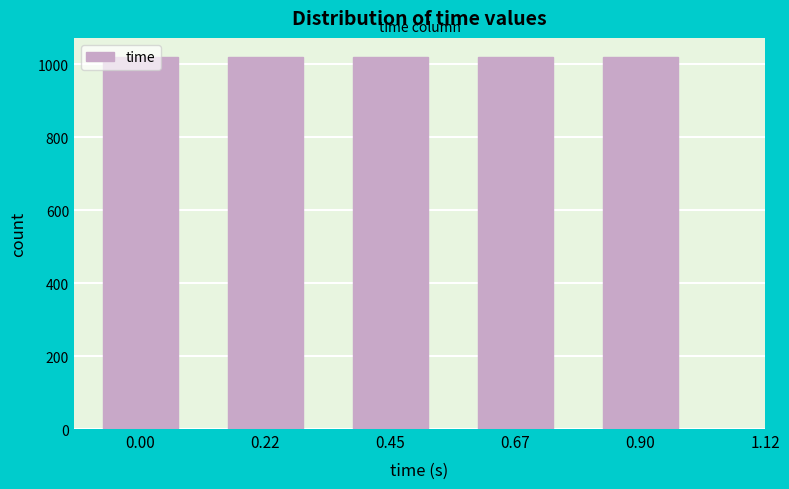

Approximately how many times larger is the value at 0.90 compared to 0.00?

1.0